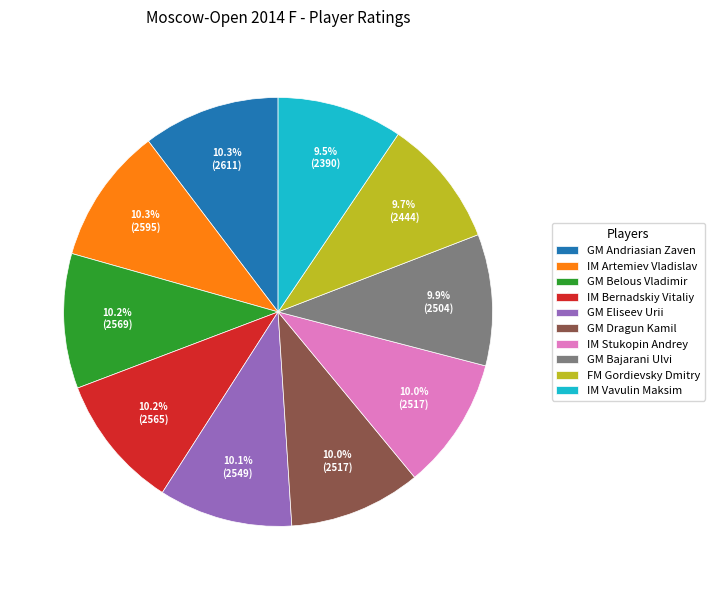

How many slices are in this pie chart?

10